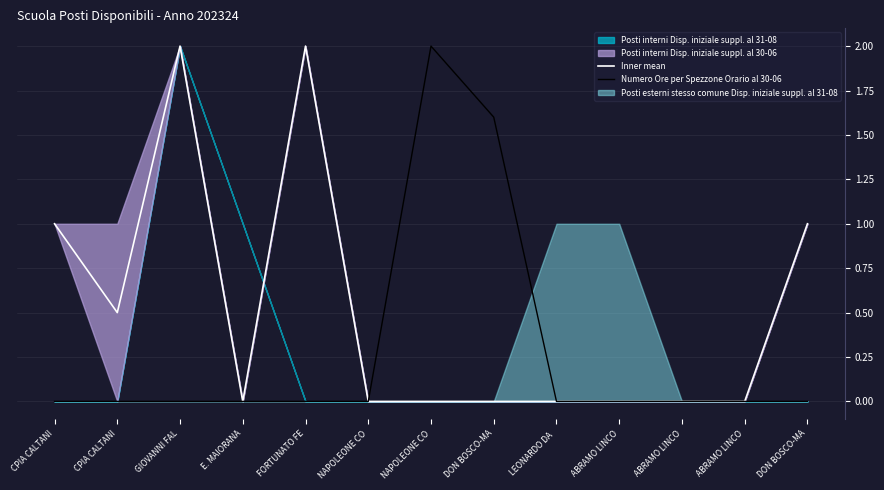

True or false: Inner mean has a value of -0.6 at ABRAMO LINCO.

False